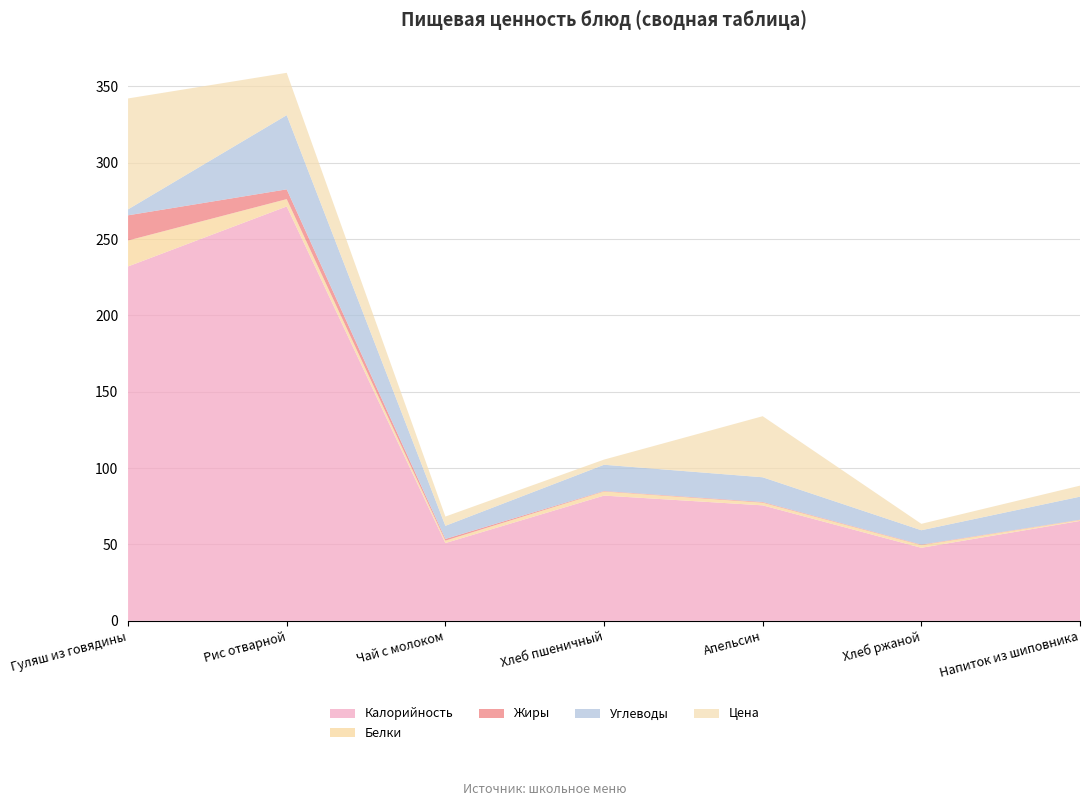

Reading left to right, transcribe all the data shown in this chart.

Калорийность: 232.1	271.4	50.9	82.0	75.6	47.8	65.4
Белки: 17.0	4.8	1.6	2.7	1.8	1.8	0.6
Жиры: 16.5	6.4	1.1	0.3	0.4	0.3	0.2
Углеводы: 3.9	48.6	8.6	17.2	16.2	9.4	15.1
Цена: 72.7	27.7	6.1	3.4	40.0	4.2	7.2